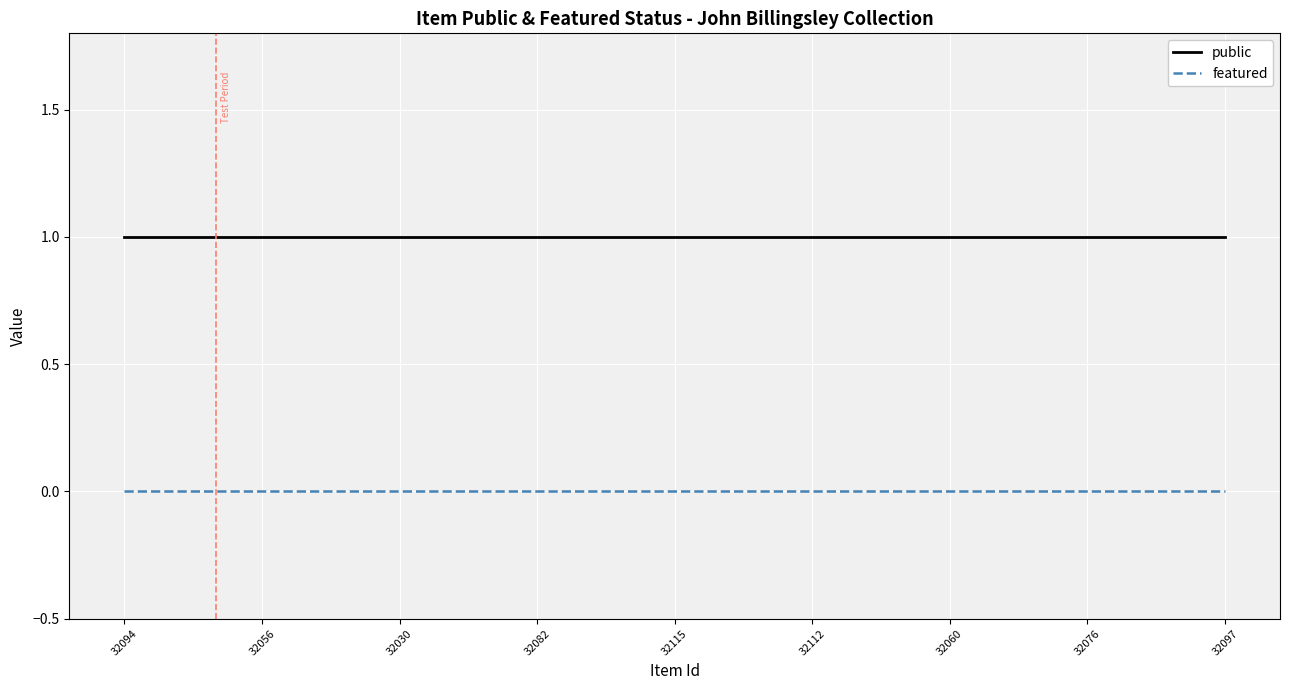

Which series has the largest total across all categories?

public